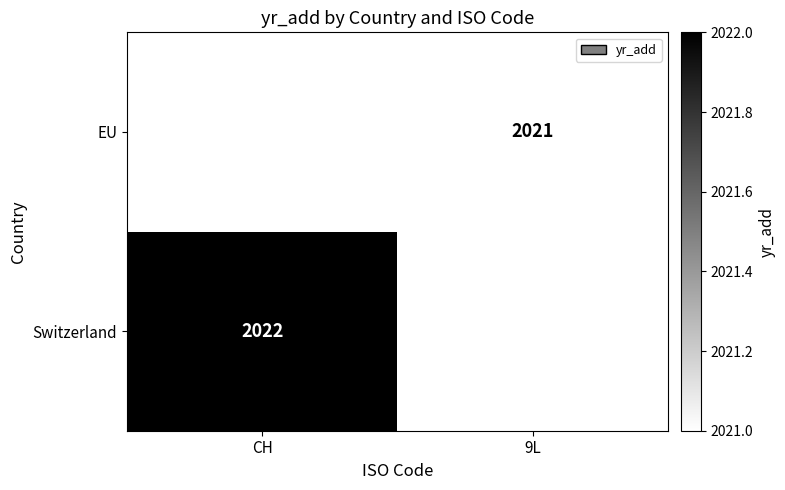

The EU series shows 3238 at 9L. True or false?

False